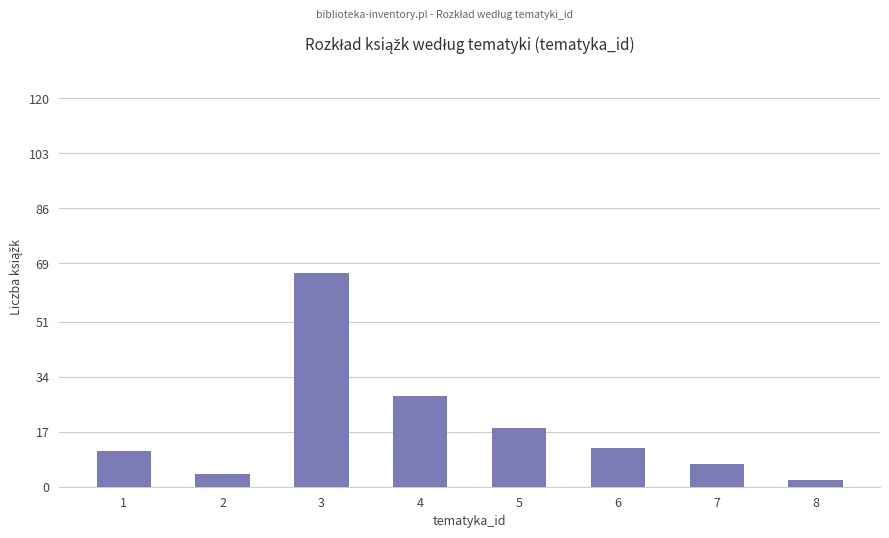

What value does the data have at 6, to the nearest 5?

10